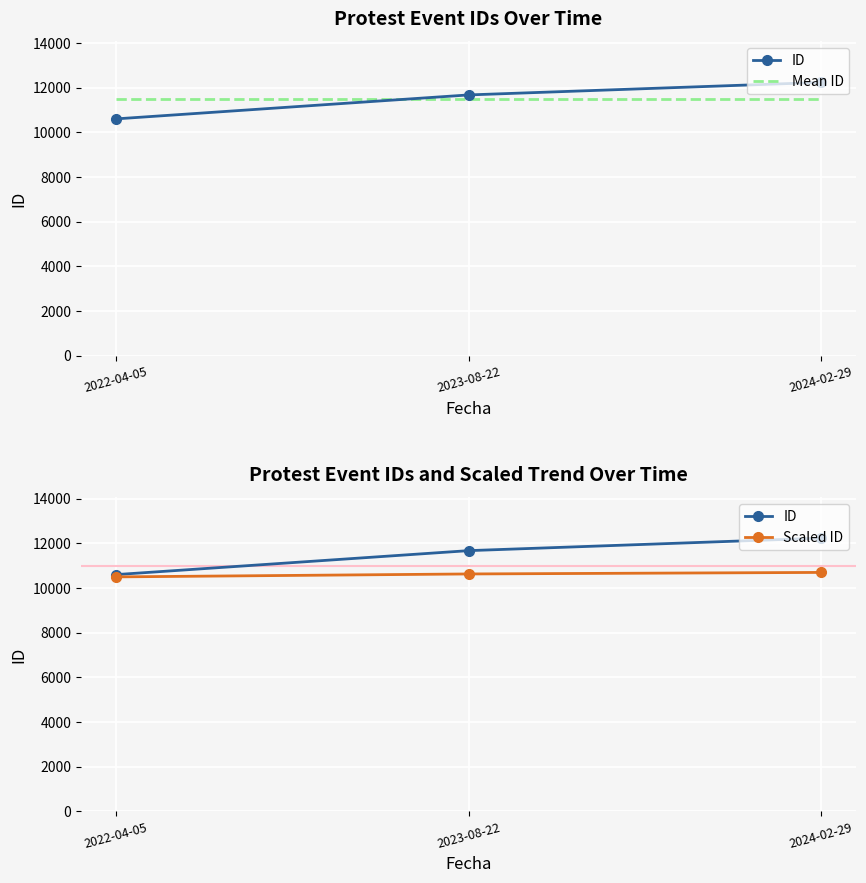

What are all the series names shown in the legend?

ID, Mean ID, Scaled ID